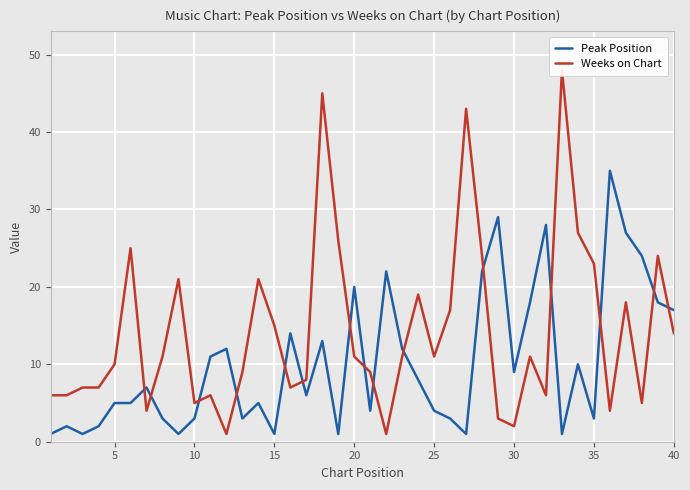

True or false: Peak Position has a value of 4 at 25.

True